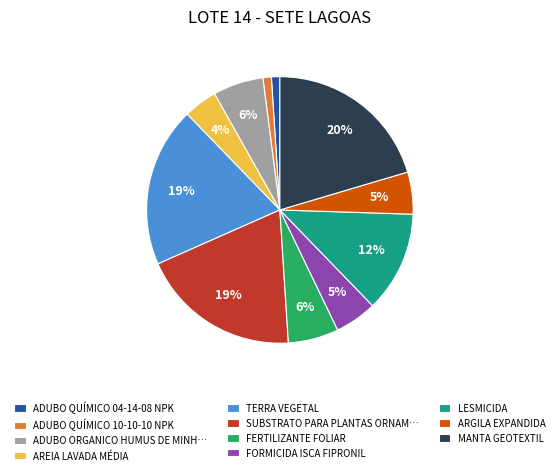

Is it true that ADUBO ORGANICO HUMUS DE MINH… is 6% of the pie?

True